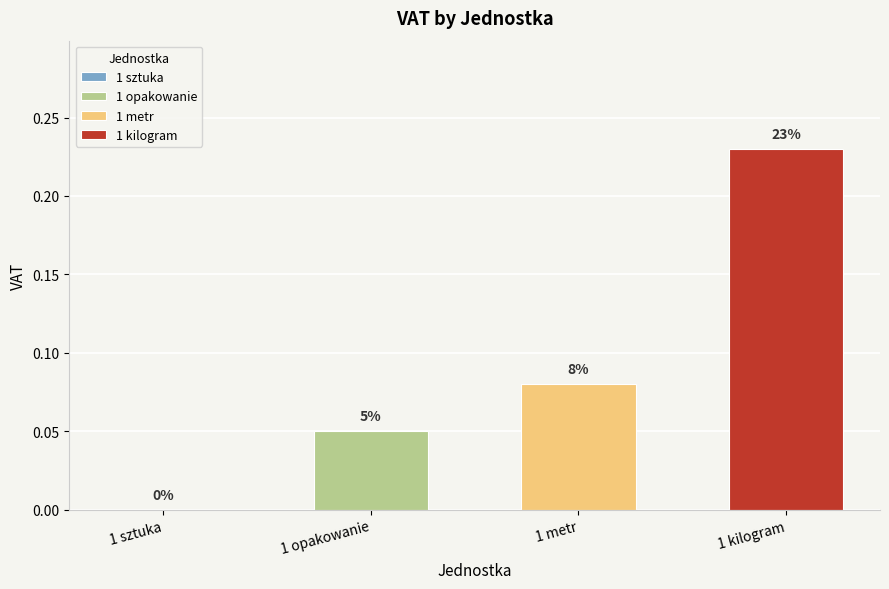

What is the label of the 1st bar from the left?

1 sztuka